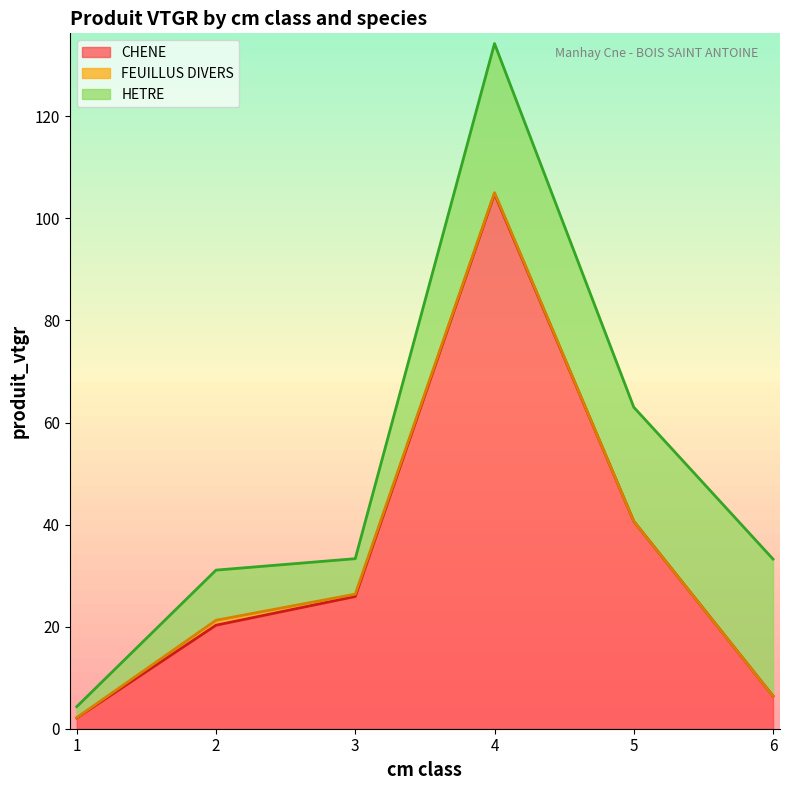

Rank the series by their average value, from lowest to highest.

FEUILLUS DIVERS, HETRE, CHENE